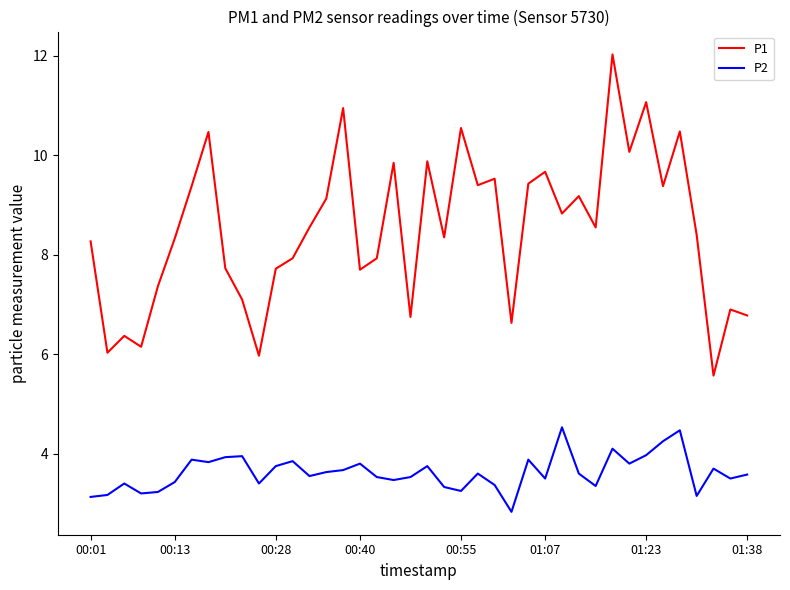

List the series in order of their overall mean, lowest first.

P2, P1